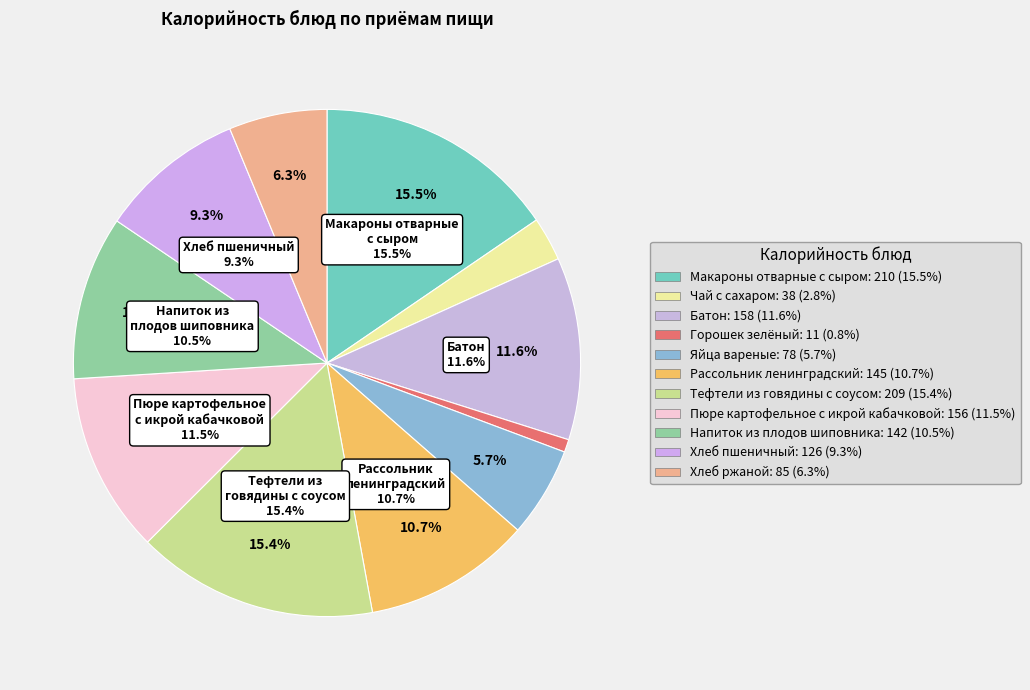

Rank the categories by value from lowest to highest.

Горошек зелёный, Чай с сахаром, Яйца вареные, Хлеб ржаной, Хлеб пшеничный, Напиток из плодов шиповника, Рассольник ленинградский, Пюре картофельное с икрой кабачковой, Батон, Тефтели из говядины с соусом, Макароны отварные с сыром